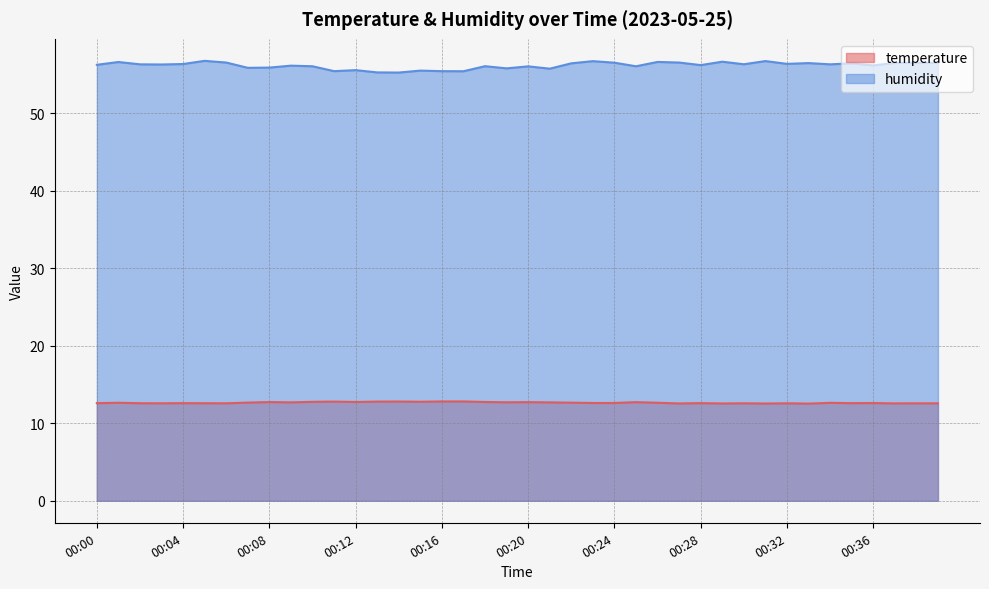

At which category does temperature reach its first local valley?

00:03